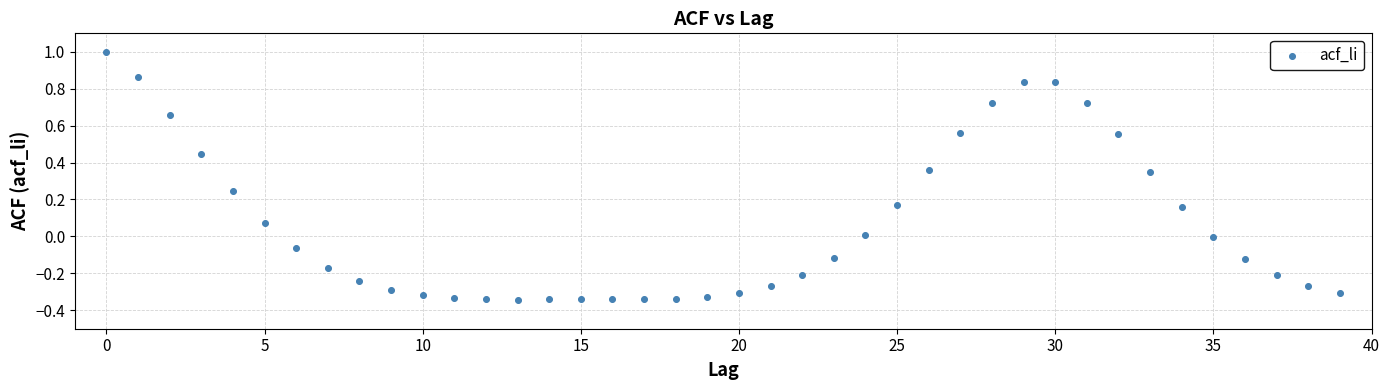

Count the number of points in this scatter plot.

40